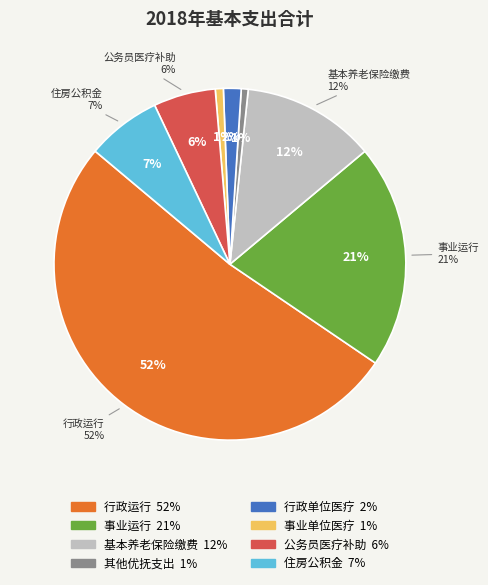

To the nearest percent, what is the difference between the 住房公积金 and 行政单位医疗 slice percentages?

5%